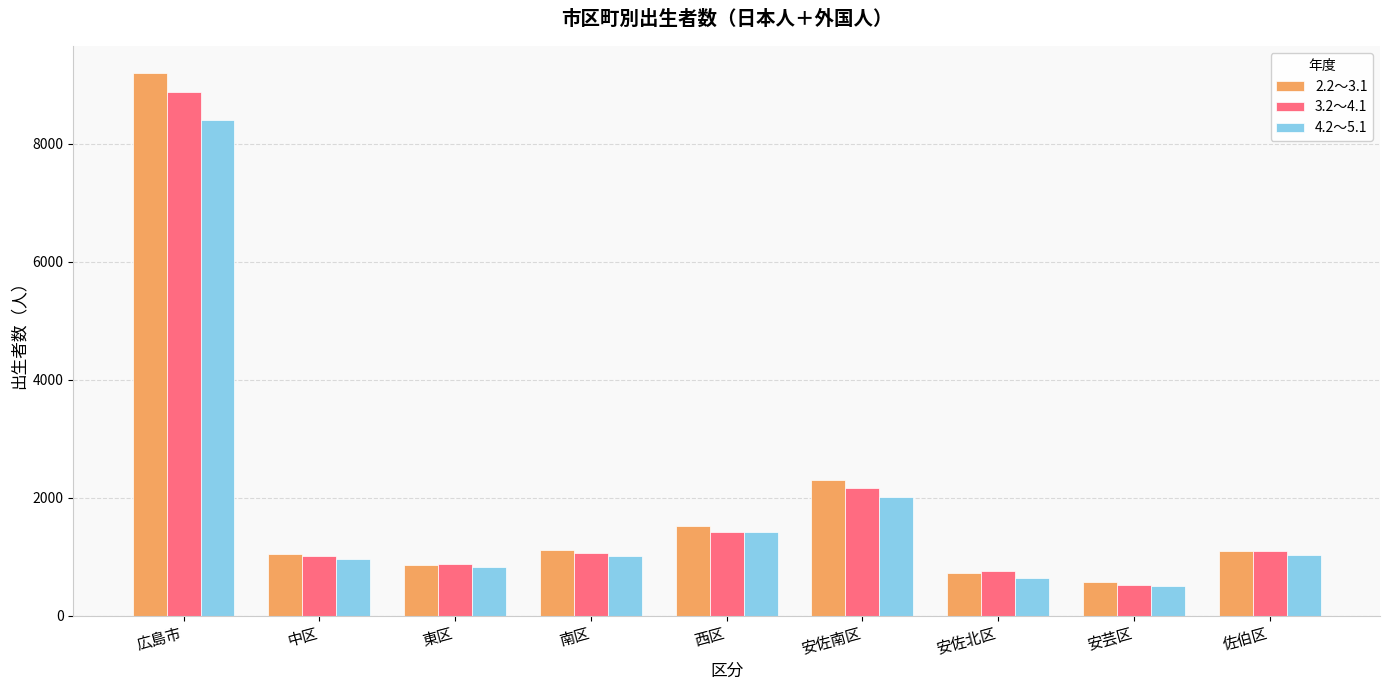

What is the value of the 3.2～4.1 bar at the 7th from the left?

763